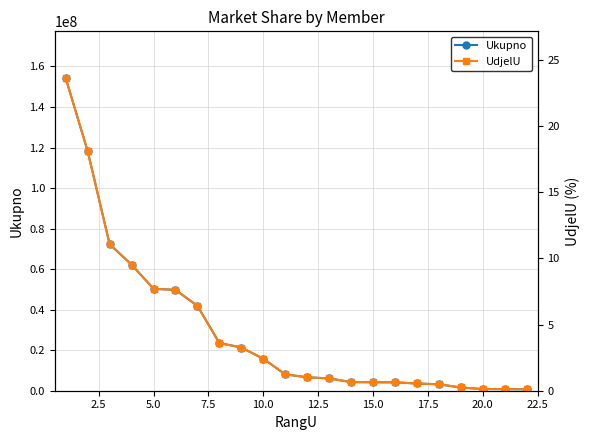

True or false: UdjelU has more than 0 interior local peaks.

False